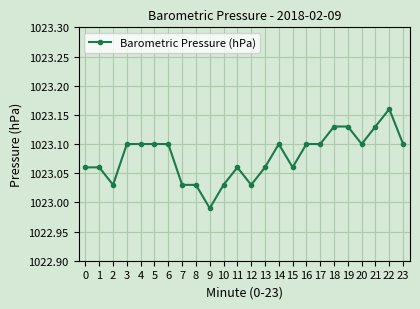

Where is the first local minimum?

2